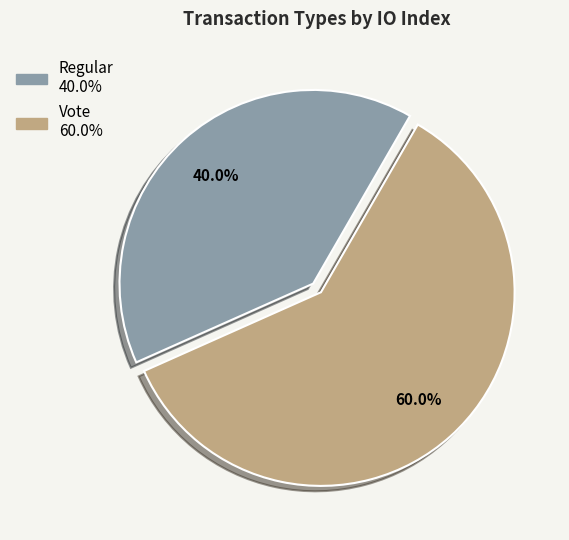

What percentage is the Vote slice, to the nearest percent?

60%